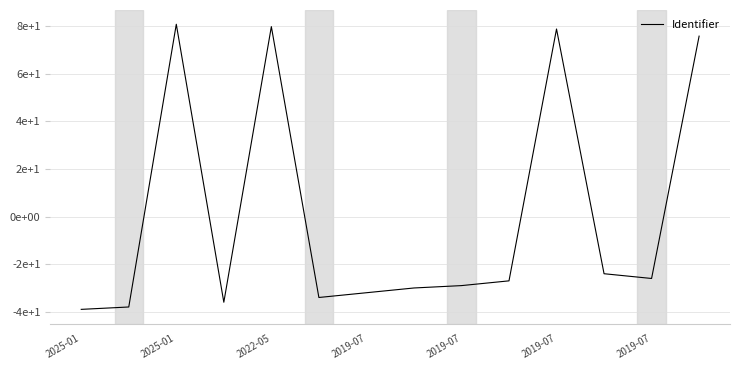

What is the label of the 2nd point from the left?

2025-01